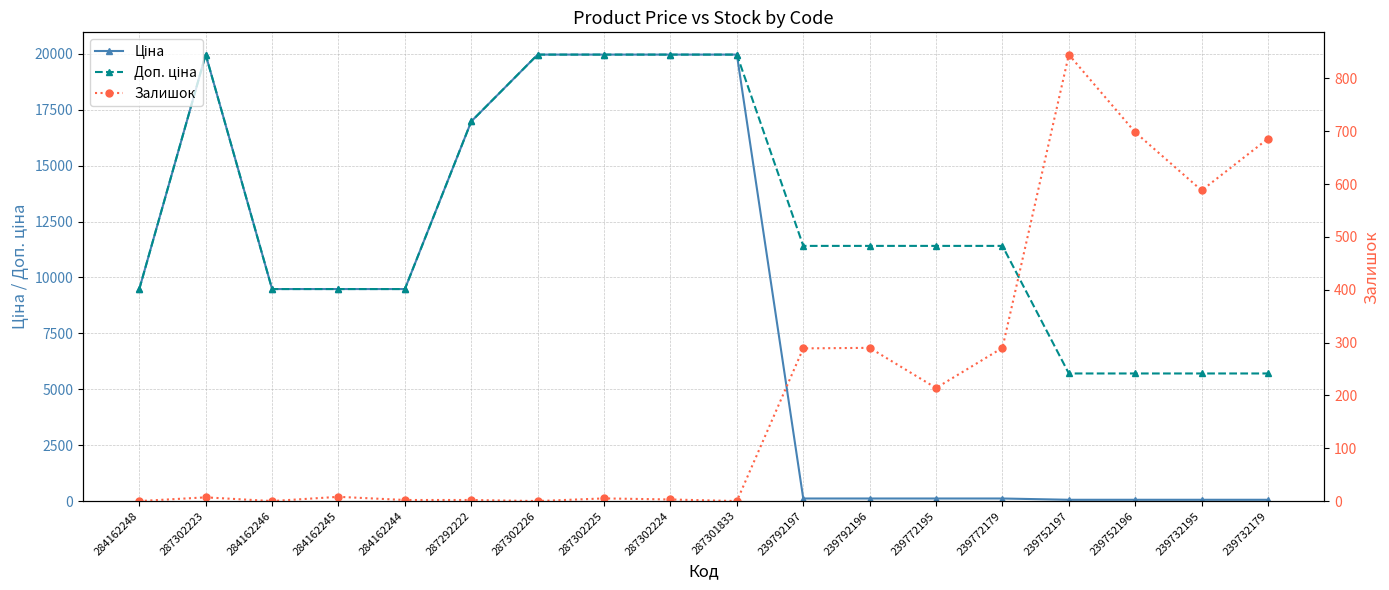

What is the label of the 7th point from the right?

239792196